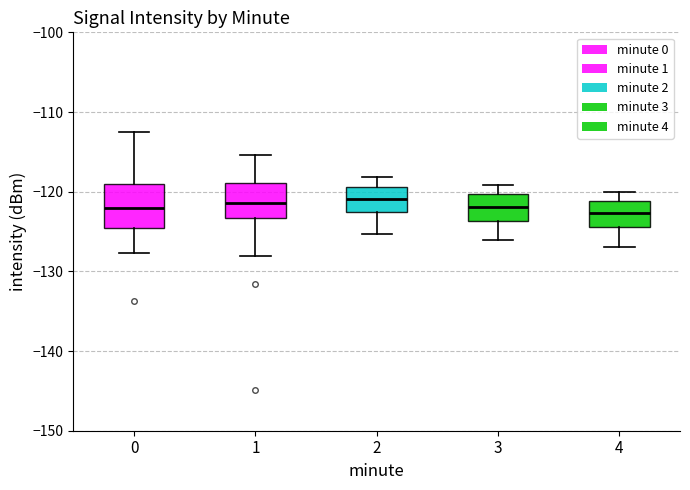

Which box is the tallest, from its lower edge to its upper edge?

0